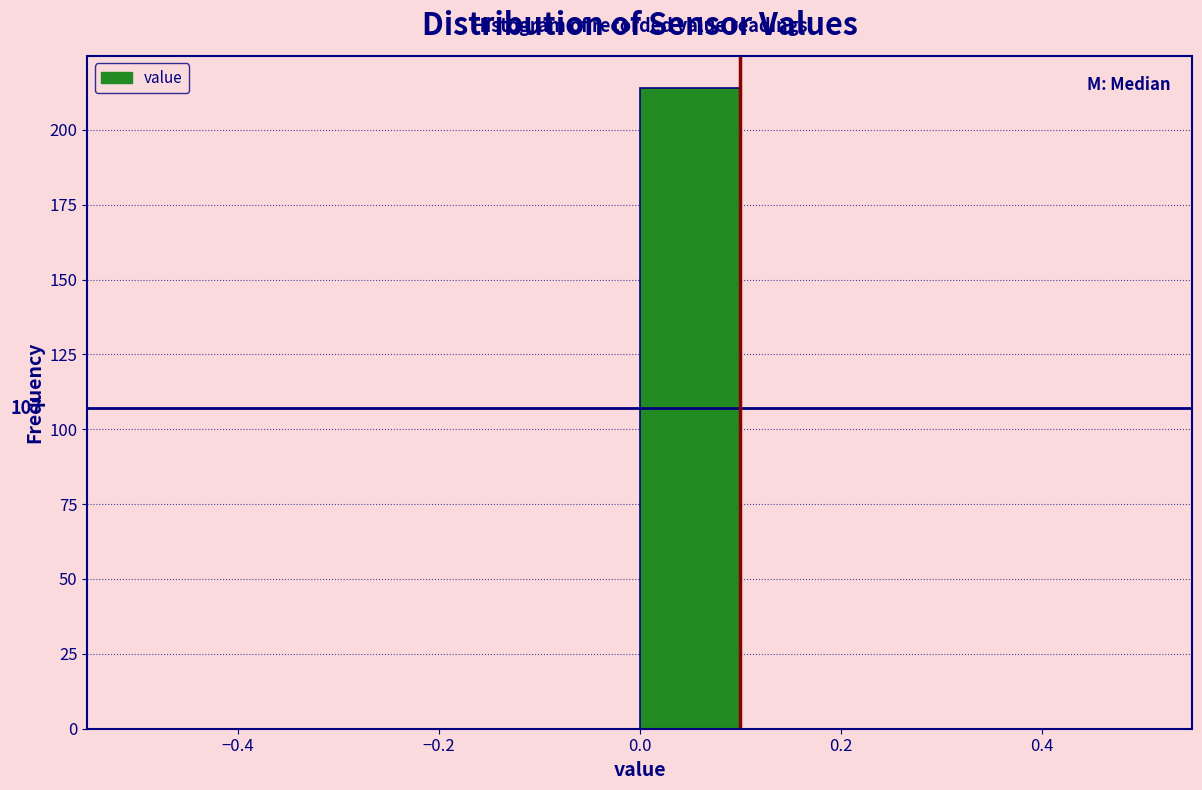

Which range on the x-axis has the tallest bar?

0.0 to 0.1